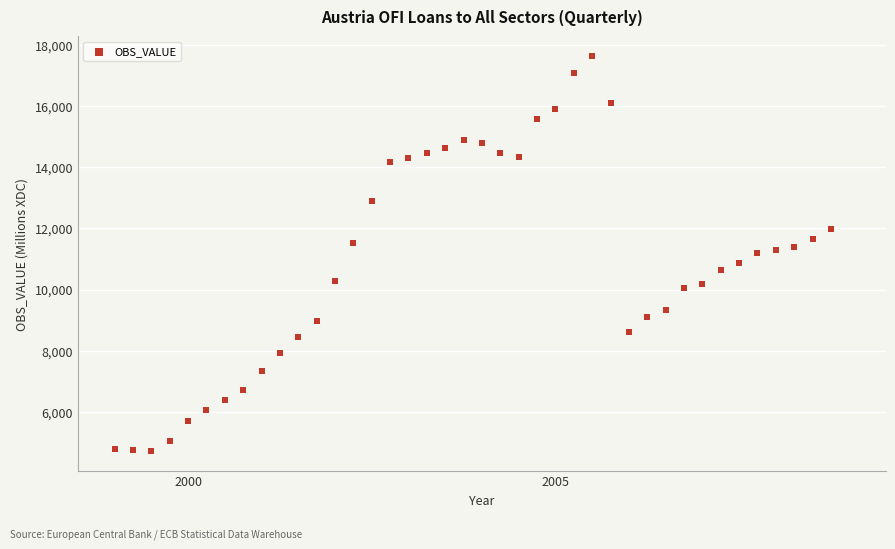

What is the range of Y values (max minus min)?

12914